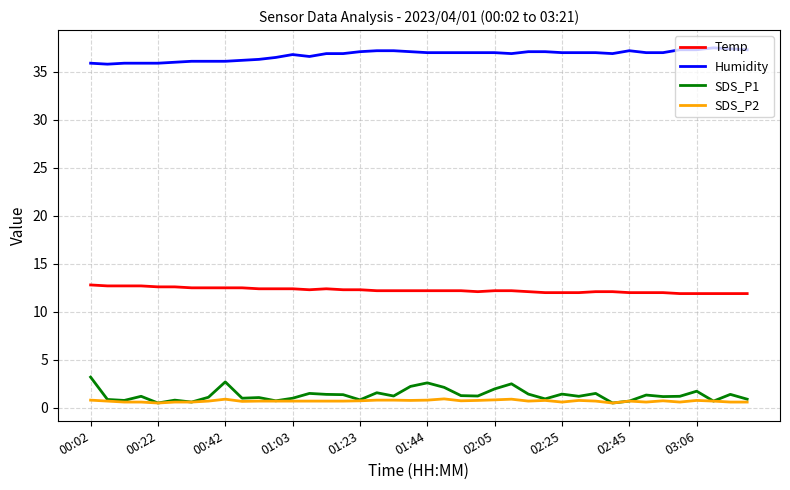

List the series in order of their peak value, highest first.

Humidity, Temp, SDS_P1, SDS_P2